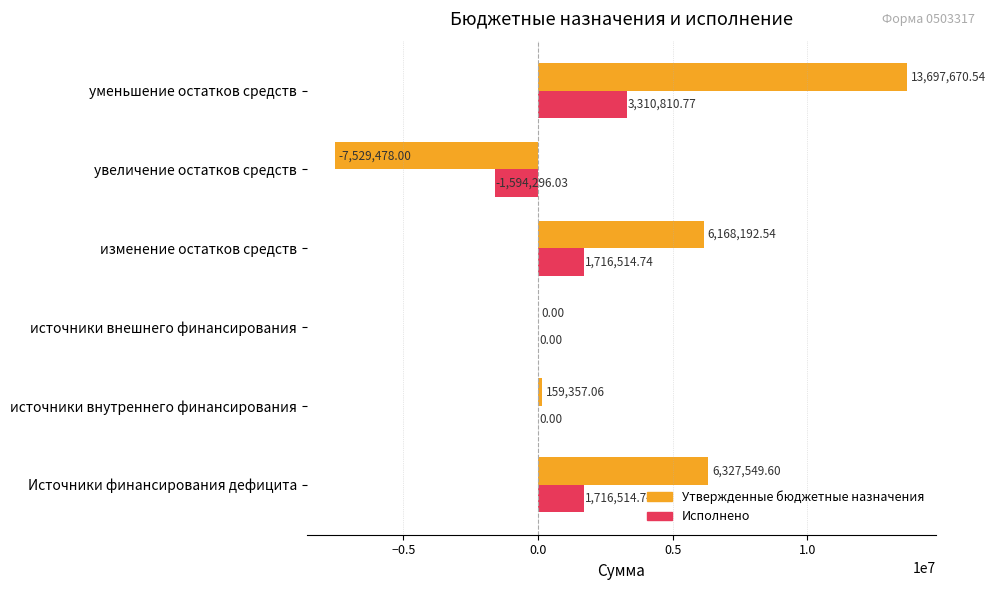

Between источники внешнего финансирования and изменение остатков средств, which series saw the biggest shift?

Утвержденные бюджетные назначения